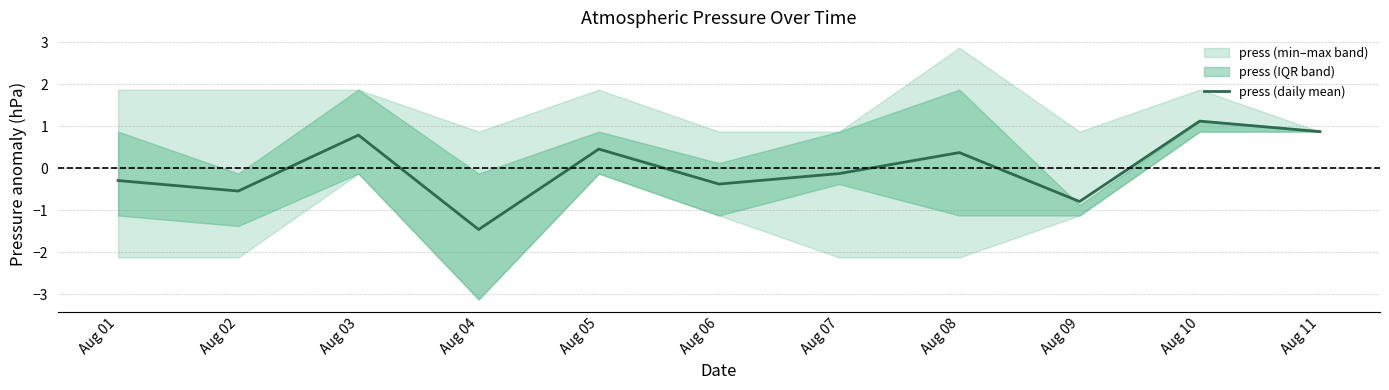

How many points are higher than both their immediate neighbors (excluding endpoints)?

4